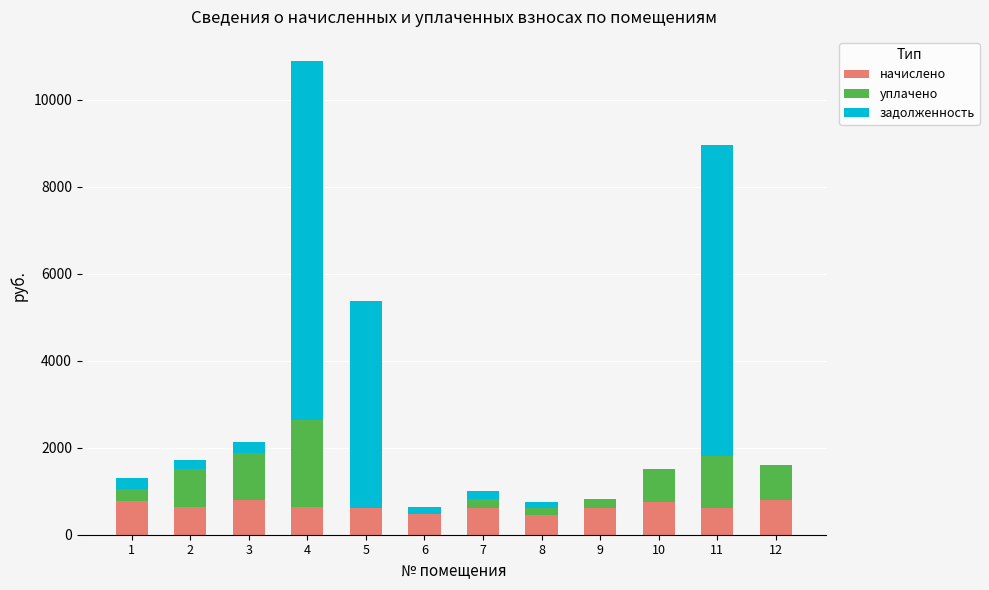

At which category is the sum across all series the highest?

4